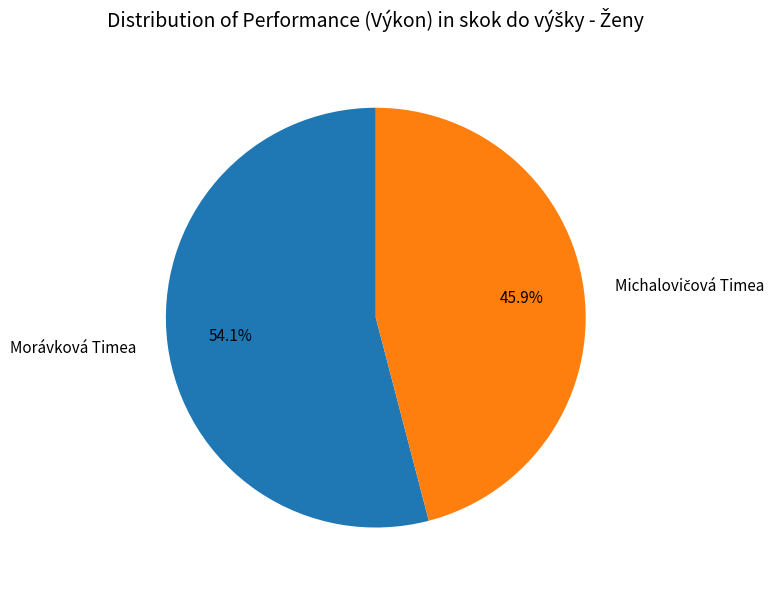

To the nearest percent, what is the difference between the largest and smallest slice percentages?

8%